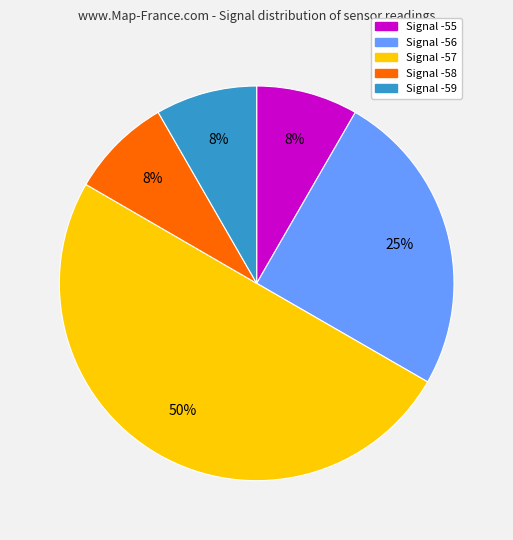

Which has a higher value, Signal -58 or Signal -57?

Signal -57